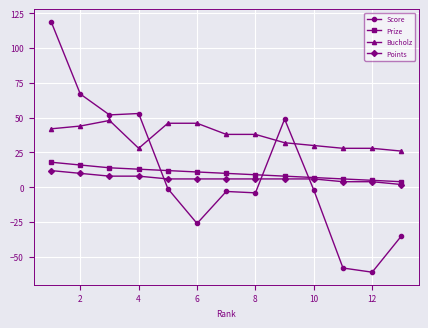

What is the difference between the maximum and minimum values in the Score series?

180